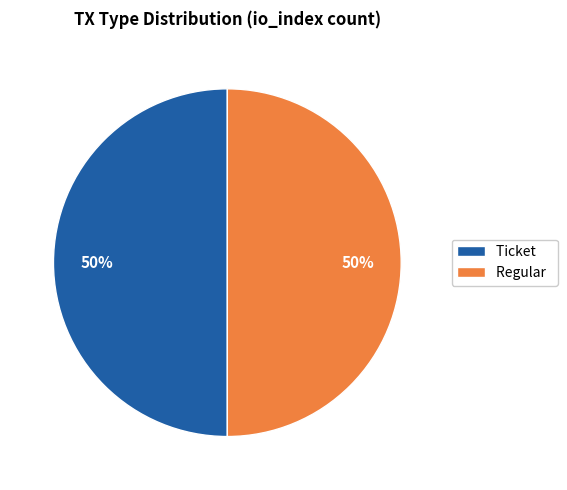

The Regular slice represents 50% of the pie. True or false?

True